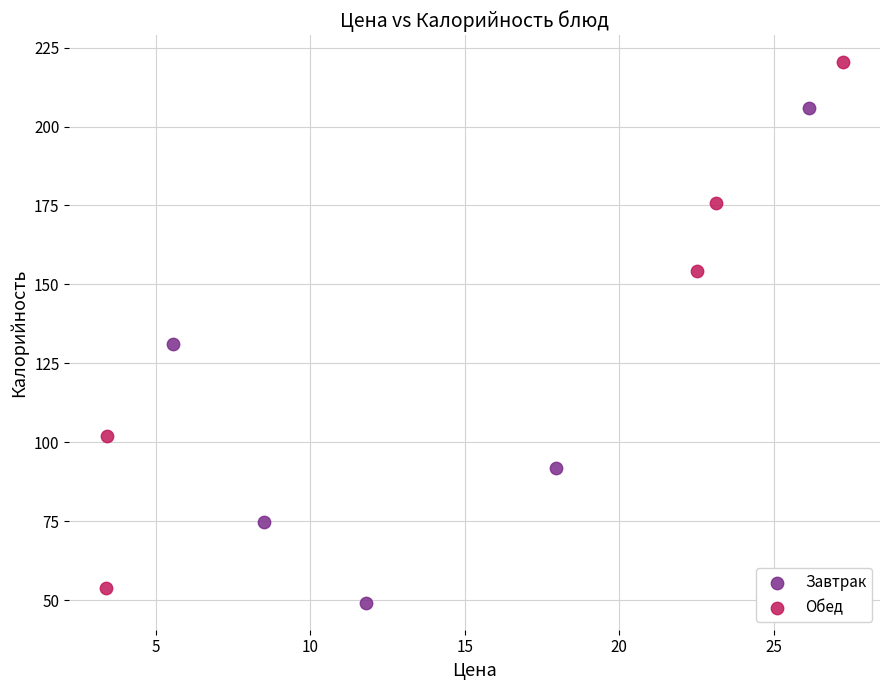

Which series has the widest spread of Y values?

Обед